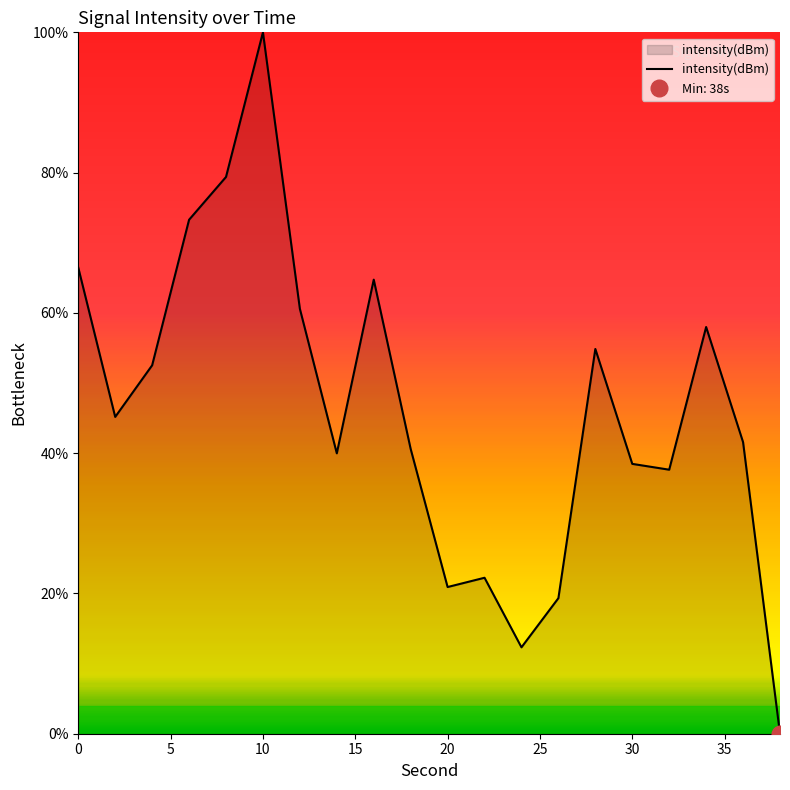

What is the maximum value for intensity(dBm)?

100.0